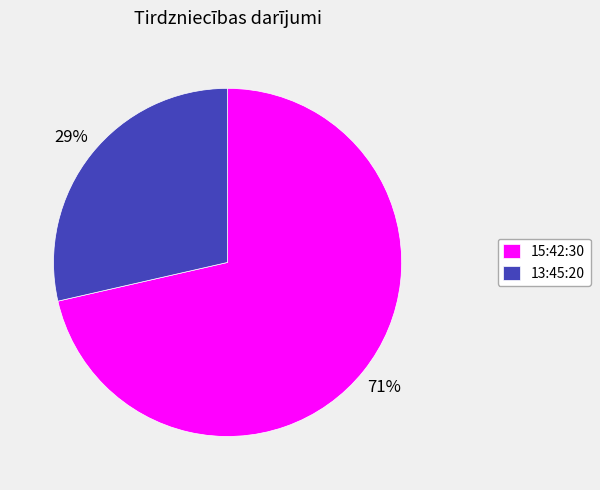

What percentage is the 13:45:20 slice, to the nearest percent?

29%